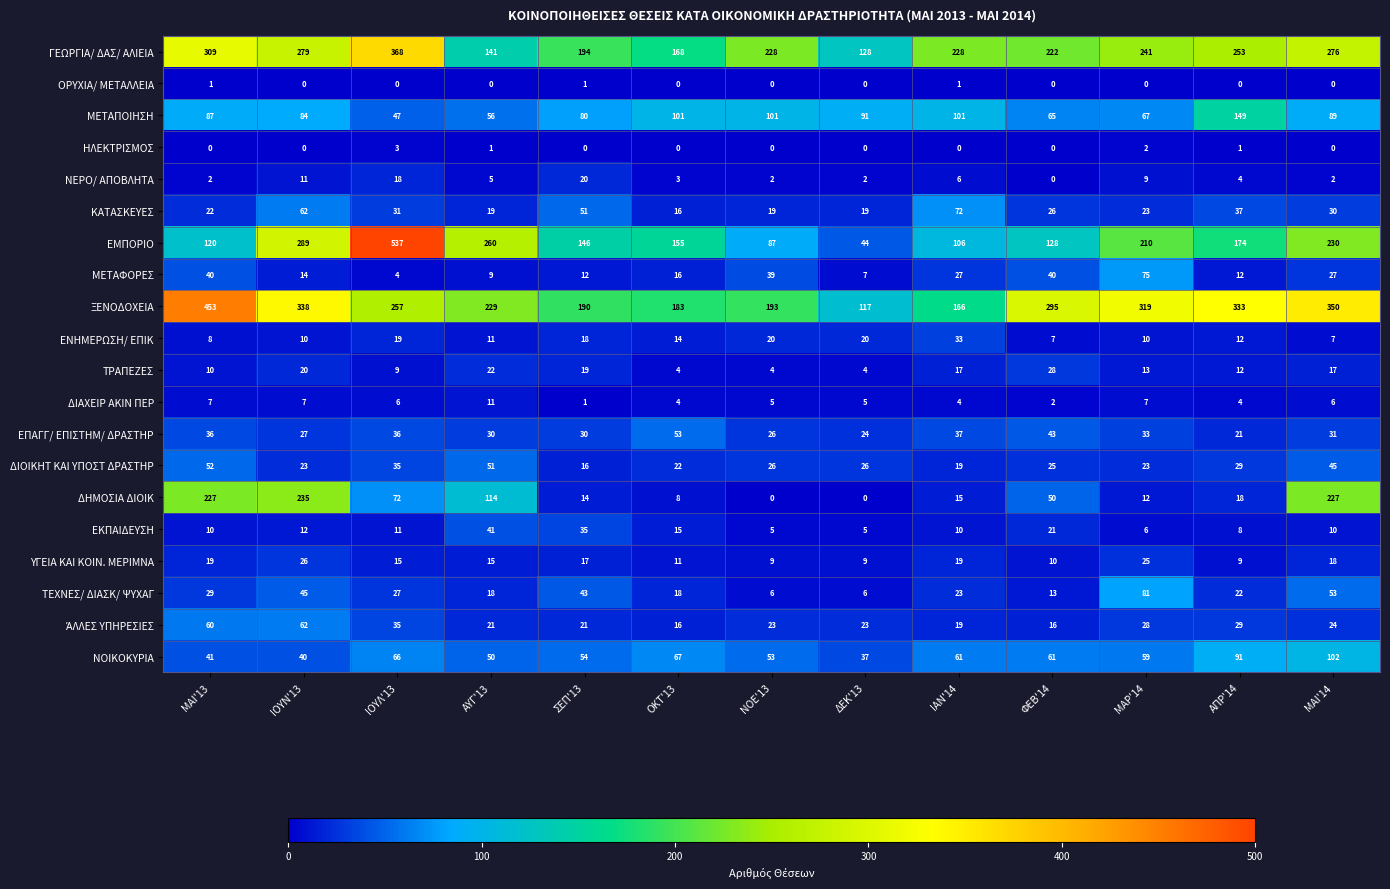

Count the number of data series in this chart.

20